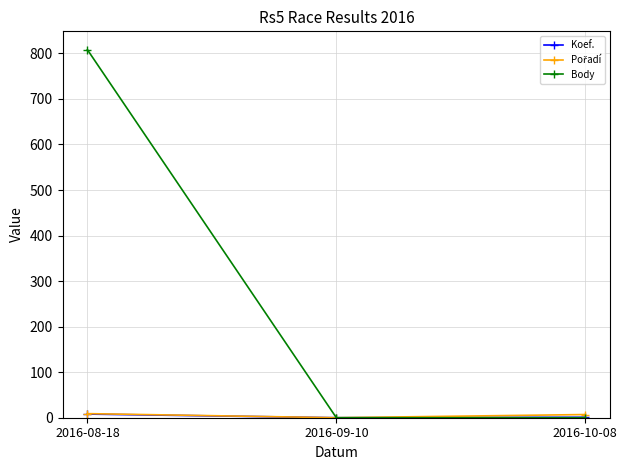

What position from the right is 2016-09-10?

2